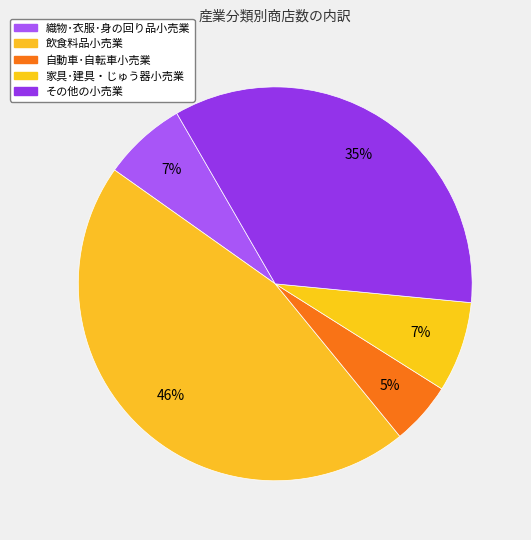

What is the largest slice in the pie chart?

飲食料品小売業